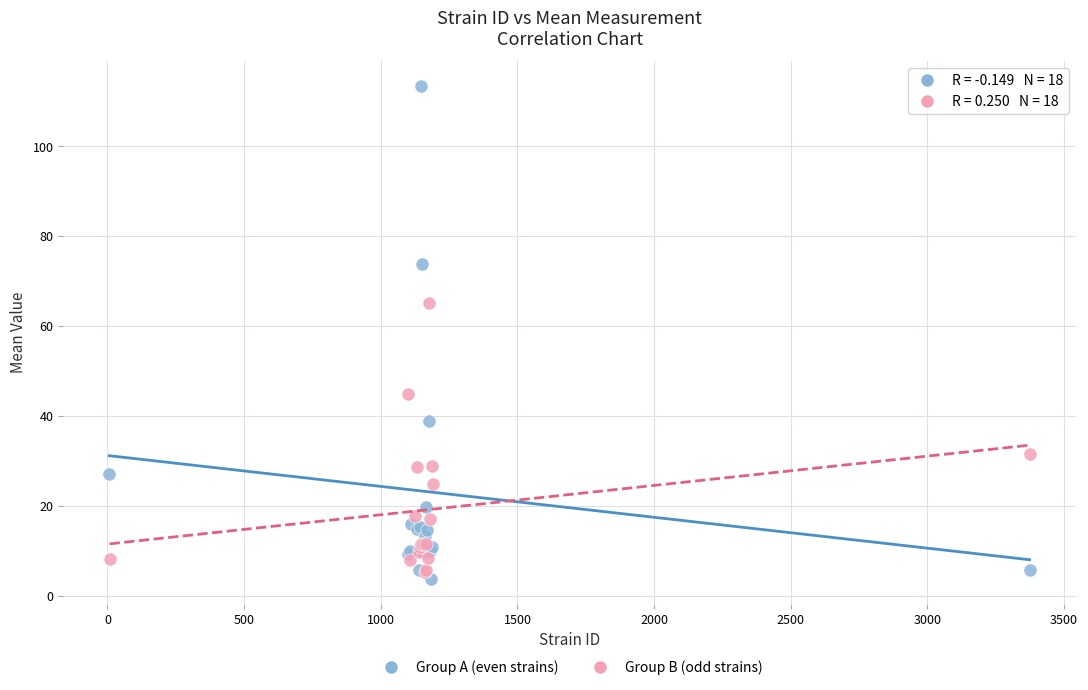

Which series reaches the maximum Y coordinate?

Group A (even strains)